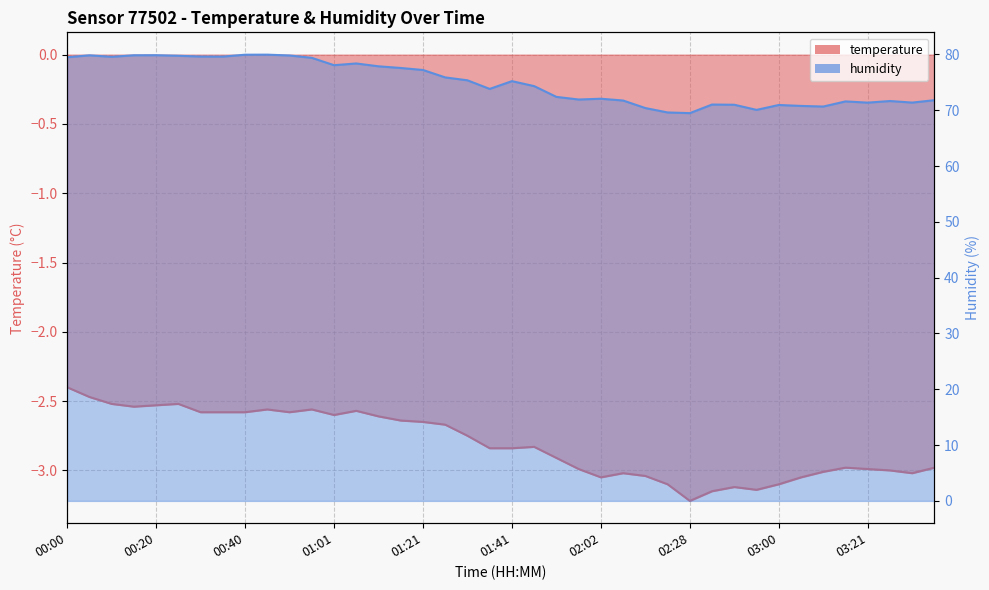

What is the approximate value of humidity at 03:31?

71.4